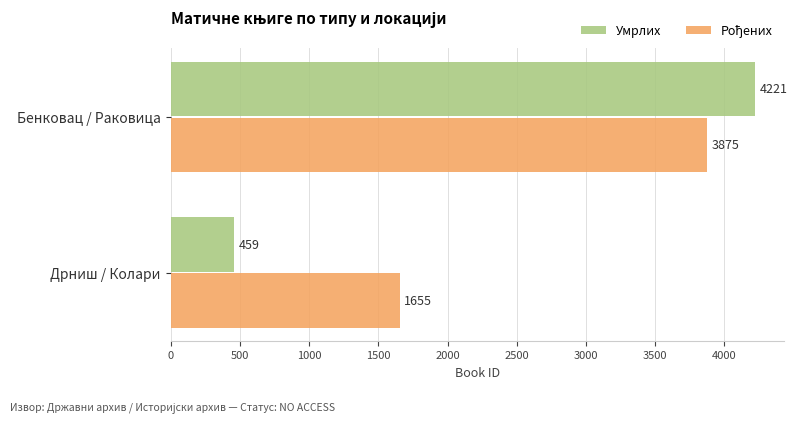

True or false: Умрлих has a value of 732 at Дрниш / Колари.

False